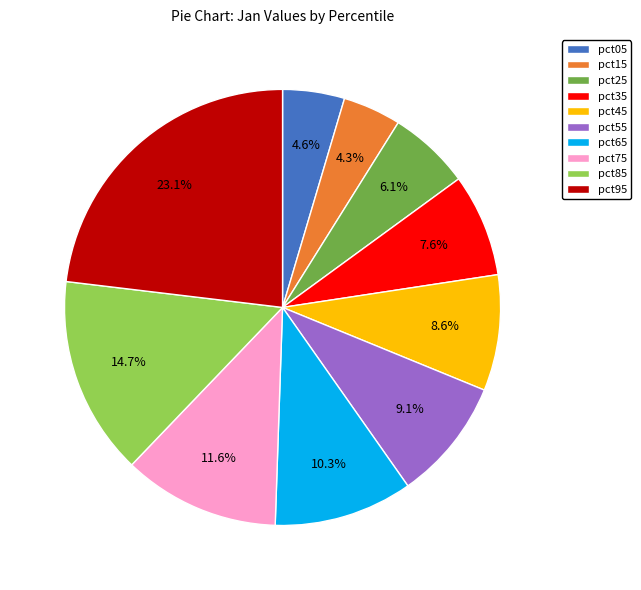

What percentage do pct95 and pct35 together represent?

30.7%